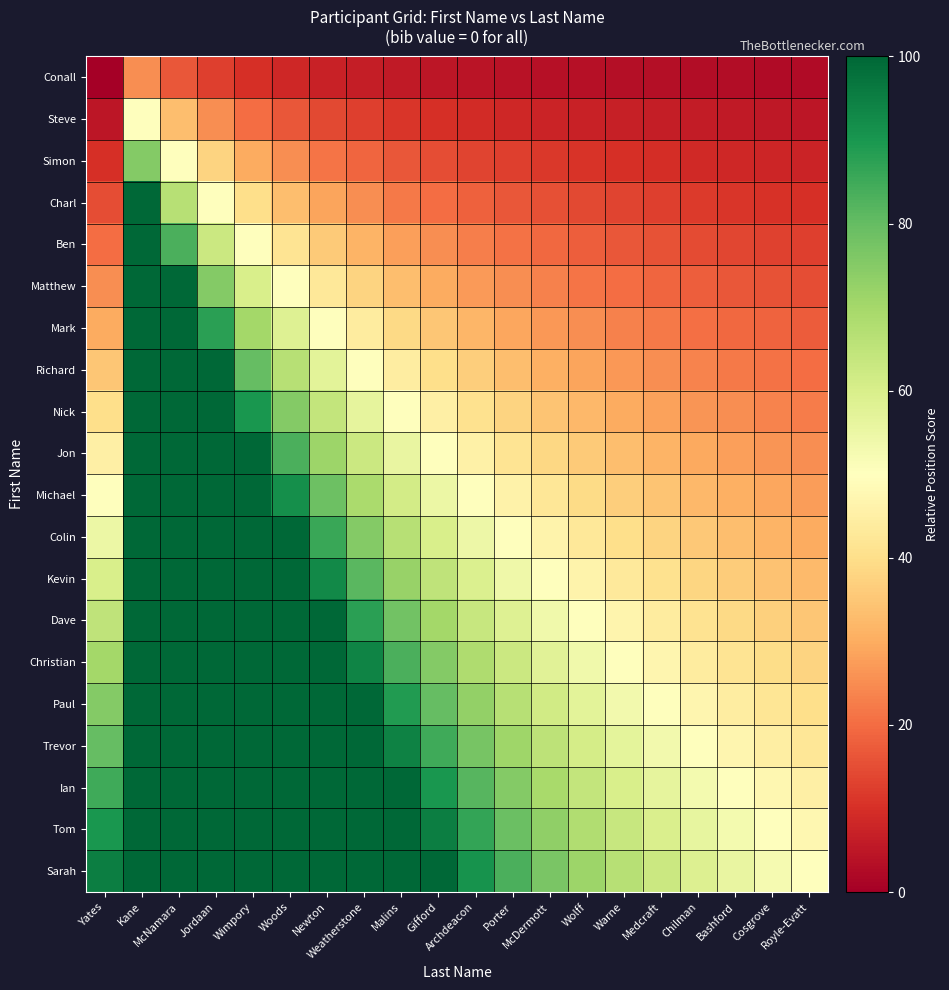

Count the number of data series in this chart.

20